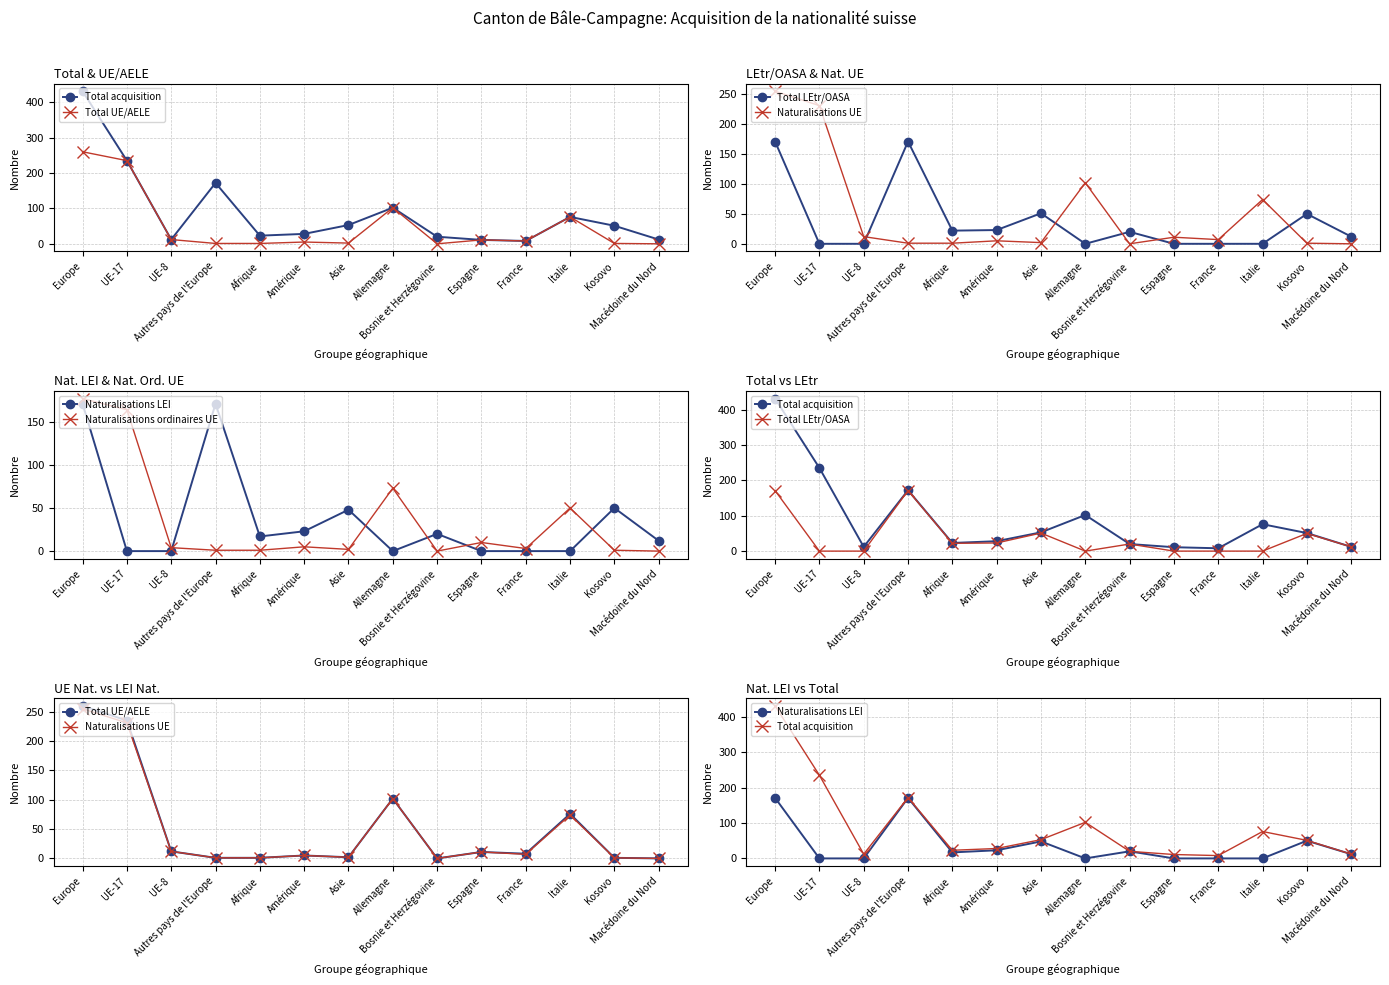

Reading right to left, list all the values displayed in this chart.

Total acquisition: 12	51	76	8	11	20	102	53	28	23	172	12	235	431
Total UE/AELE: 0	1	76	8	11	0	102	2	5	1	1	12	235	260
Total LEtr/OASA: 12	50	0	0	0	20	0	51	23	22	171	0	0	171
Naturalisations UE: 0	1	74	7	11	0	102	2	5	1	1	12	231	255
Naturalisations LEI: 12	50	0	0	0	20	0	48	23	17	171	0	0	171
Naturalisations ordinaires UE: 0	1	50	3	10	0	73	2	5	1	1	4	164	177